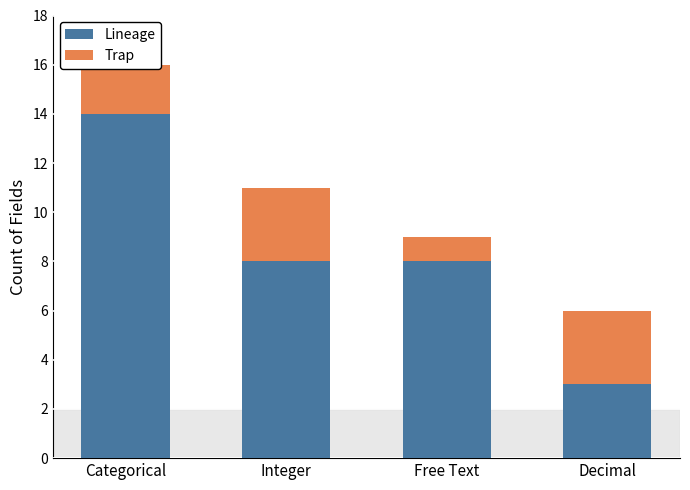

What is the total value across all series at Categorical?

16